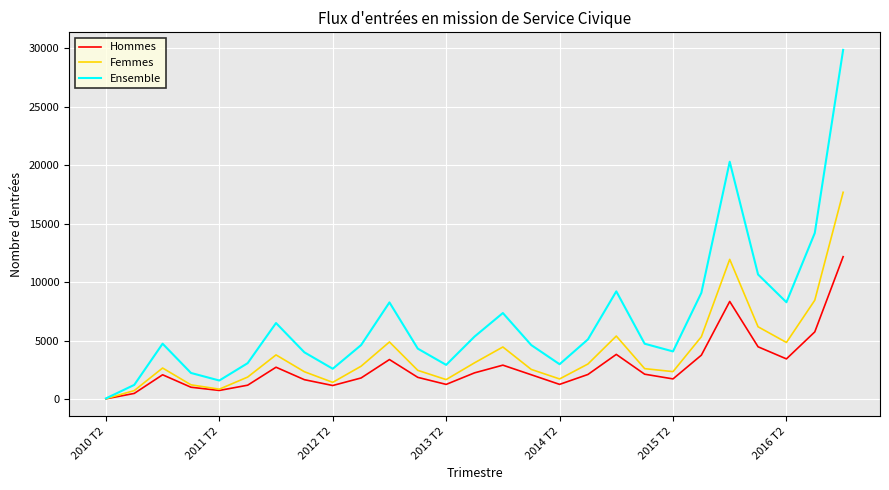

How many interior local valleys does the Hommes series have?

6